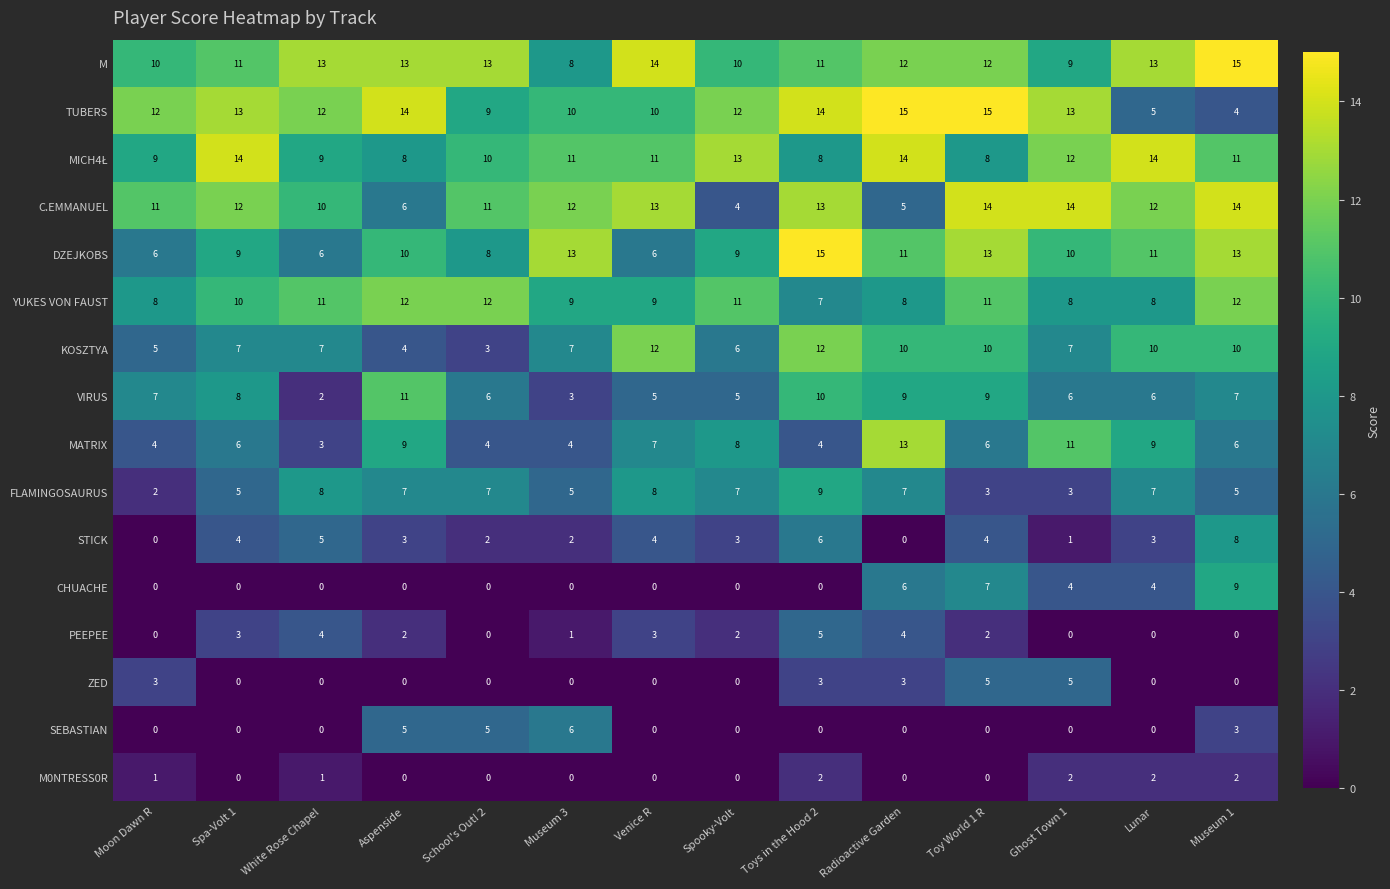

The M series shows 11 at Spa-Volt 1. True or false?

True